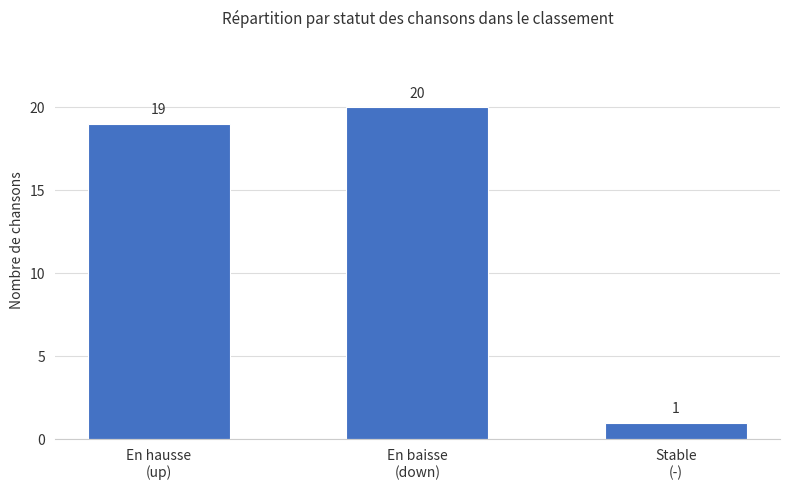

Reading right to left, transcribe all the data shown in this chart.

1	20	19